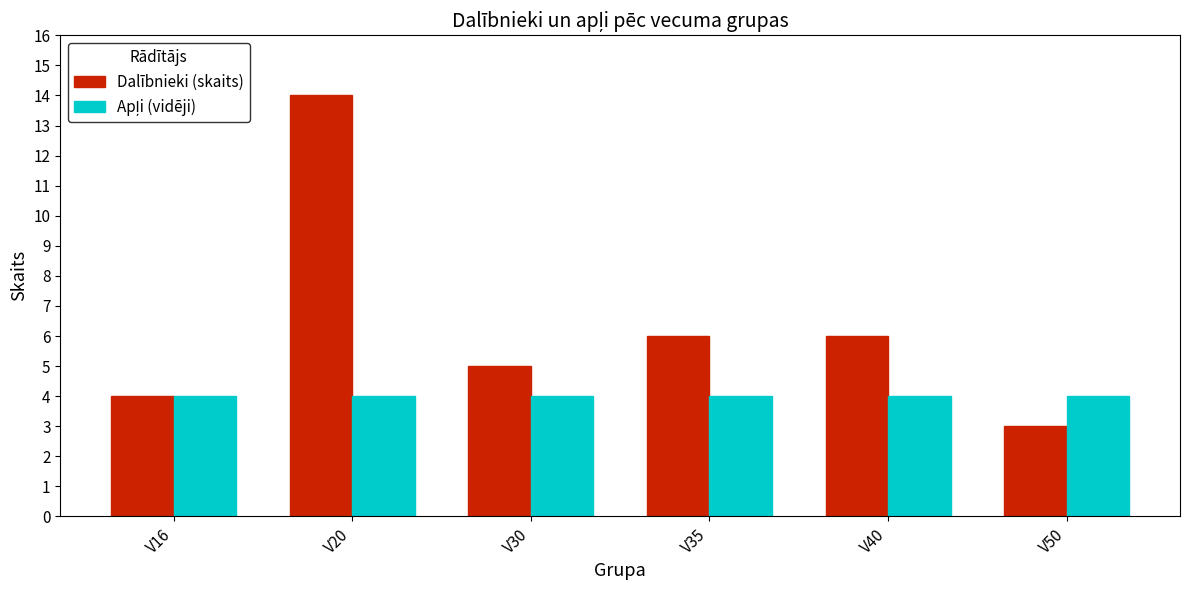

What is the average value of the Dalībnieki (skaits) series?

6